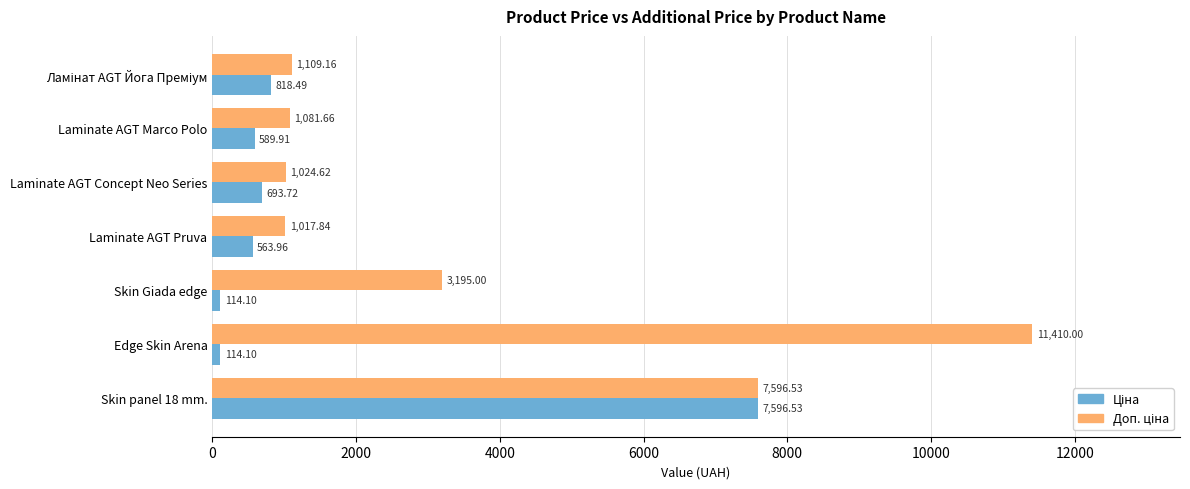

At which category does the chart reach its peak across all series?

Edge Skin Arena